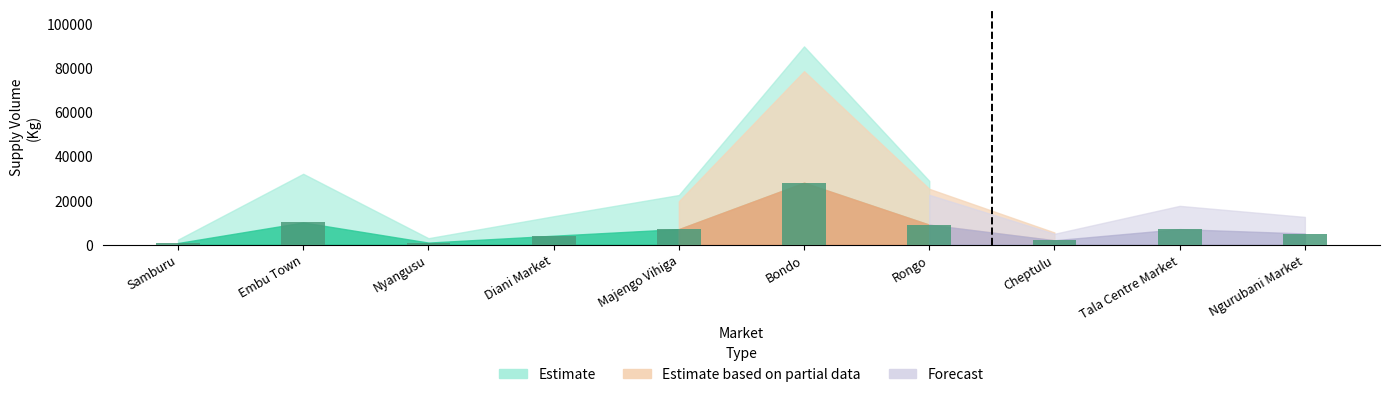

What is the label of the 5th bar from the left?

Majengo Vihiga